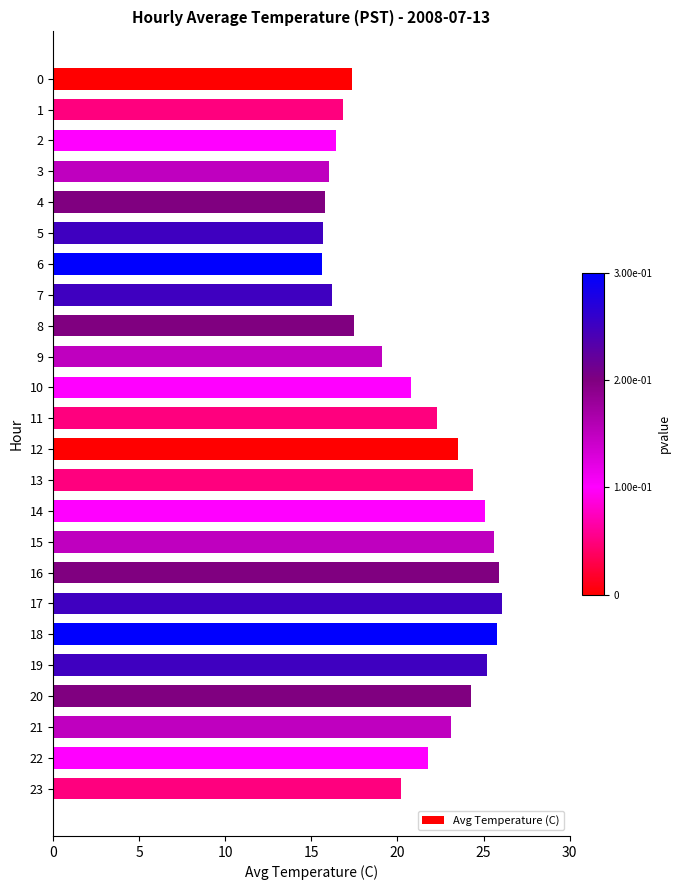

What is the greatest value displayed?

26.1